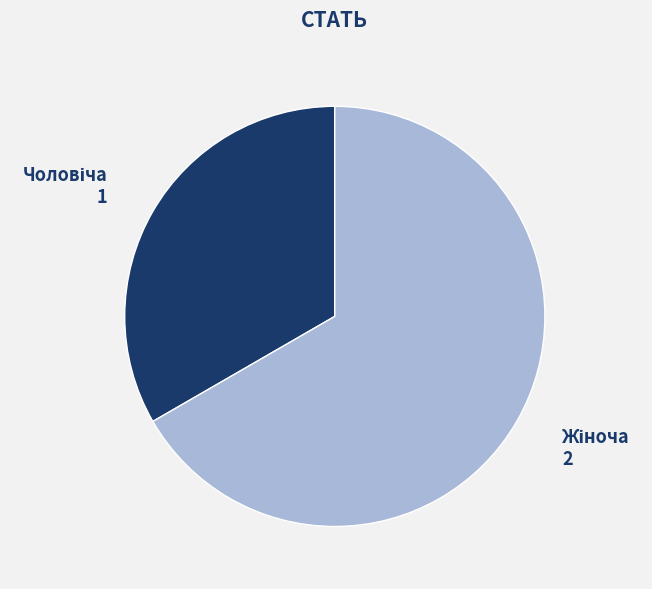

Is there a majority slice in this chart?

Yes